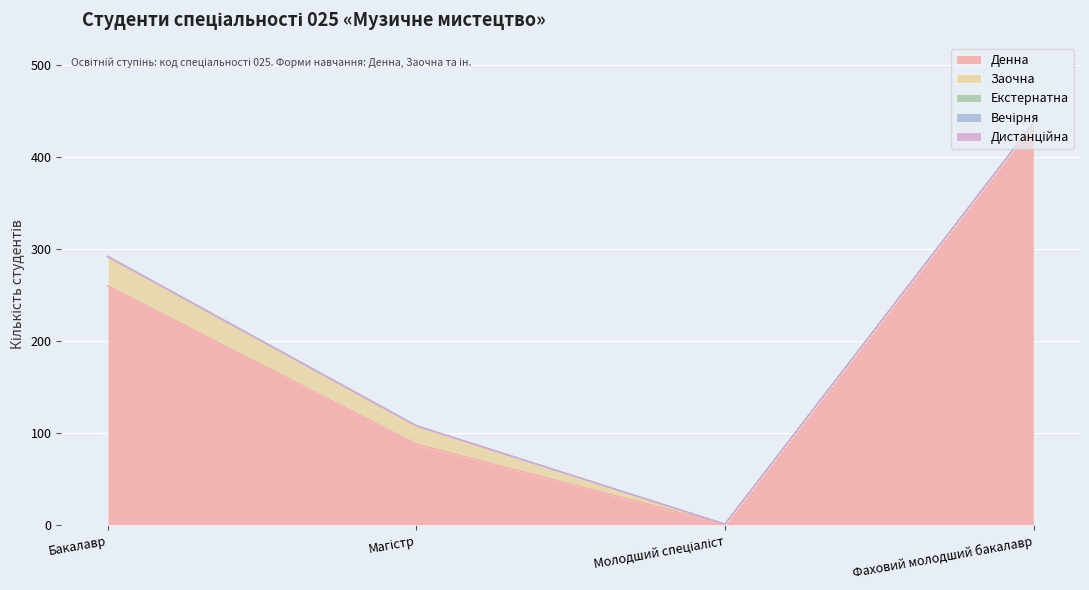

Where does the Денна series first go above 260?

Фаховий молодший бакалавр